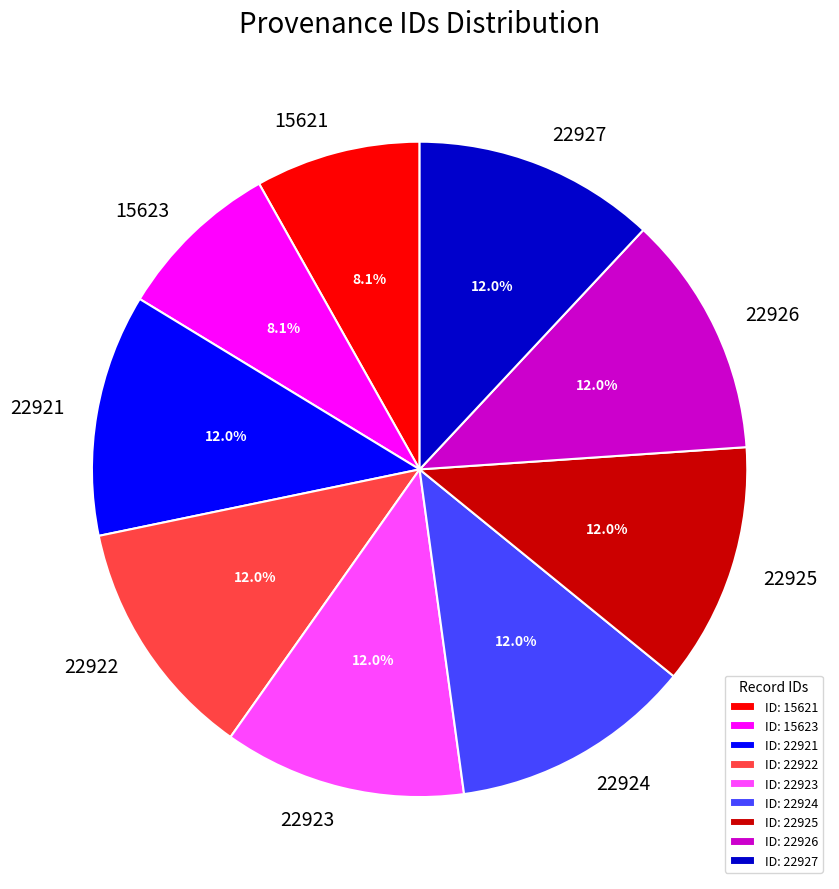

What percentage is the 22923 slice, to the nearest percent?

12%